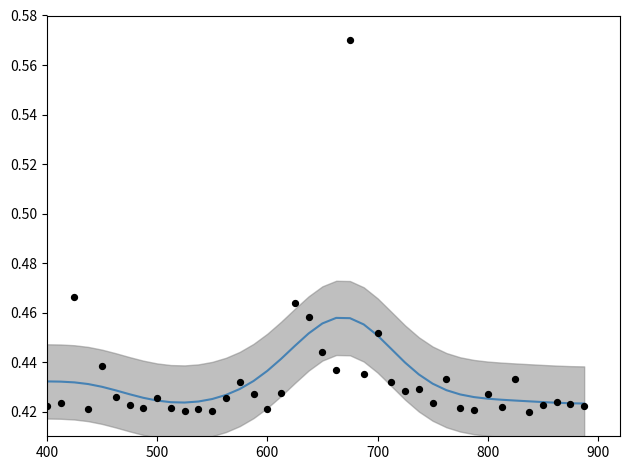

At how many categories does at least one series exceed 0?

40